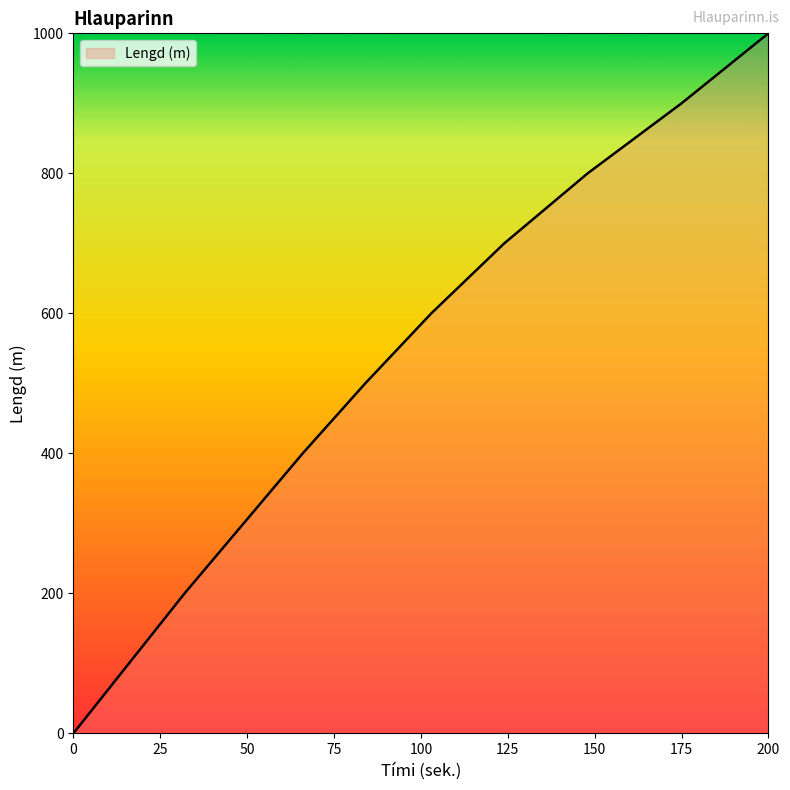

What is the greatest value displayed?

1000